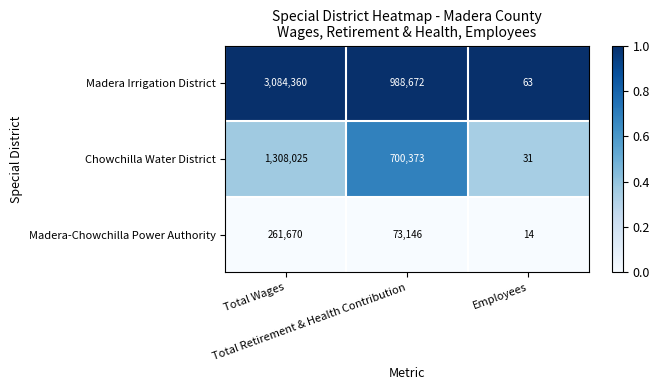

Rank the series by their average value, from lowest to highest.

Madera-Chowchilla Power Authority, Chowchilla Water District, Madera Irrigation District